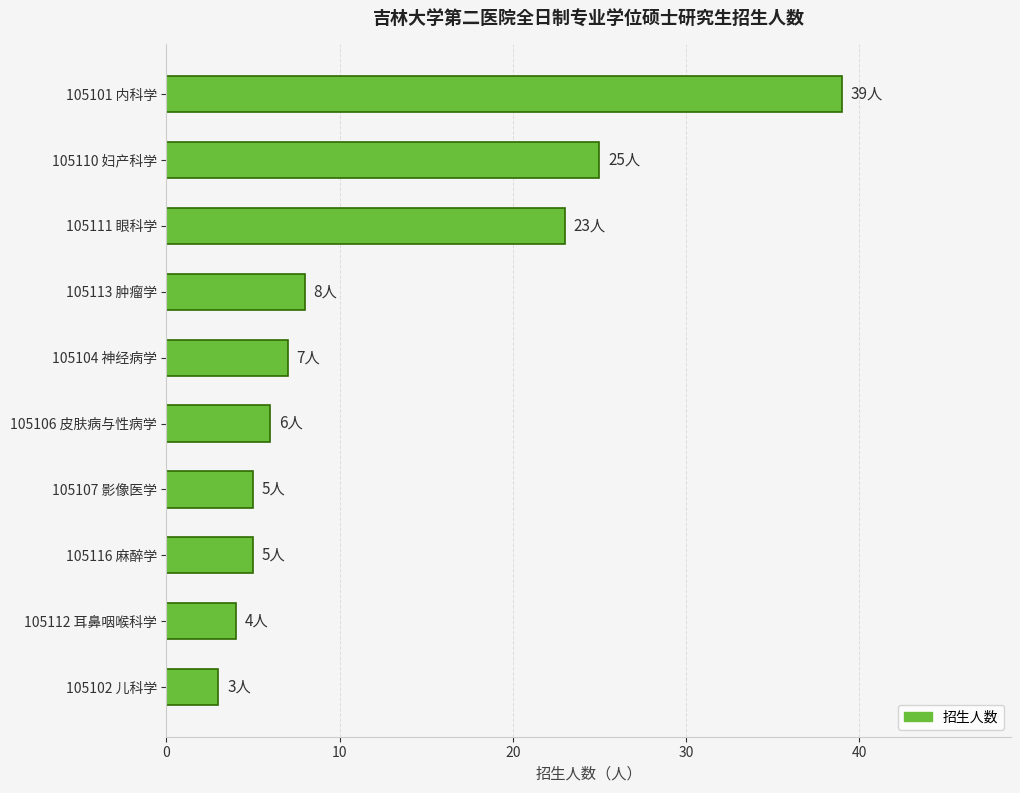

What is the smallest value displayed?

3